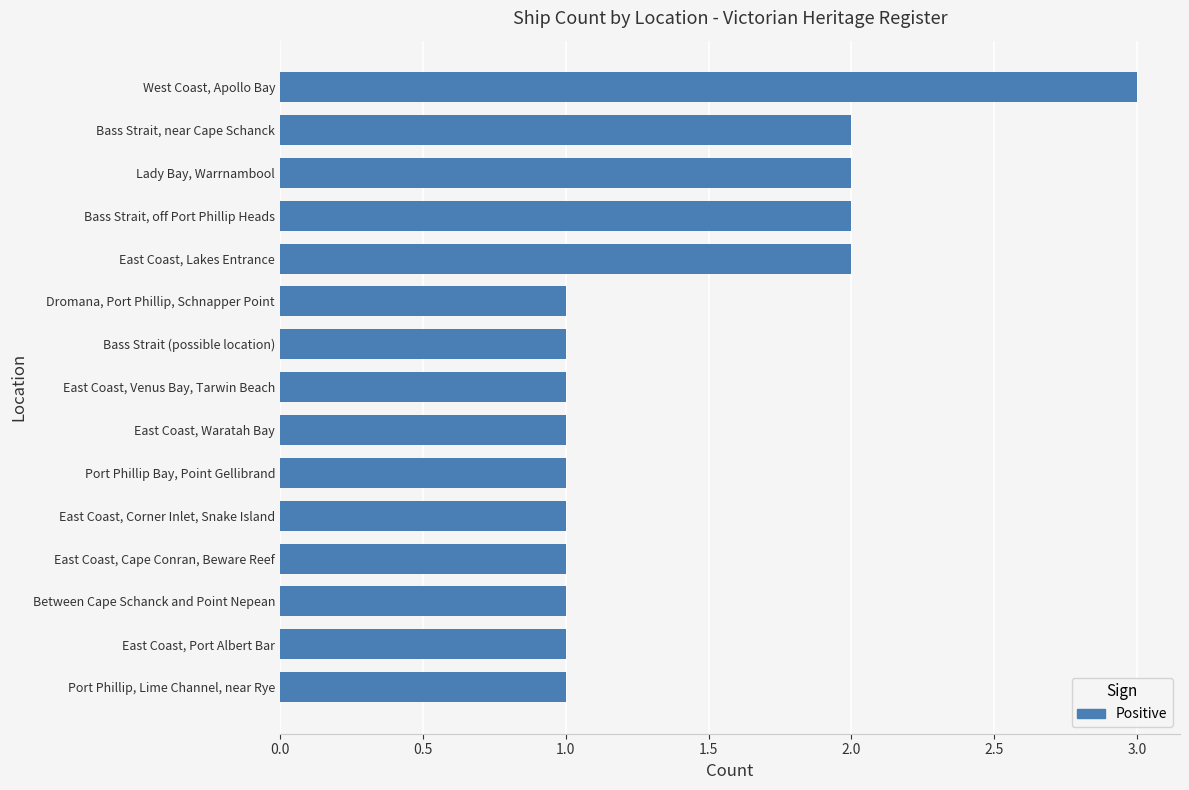

How many bars are there in total?

15